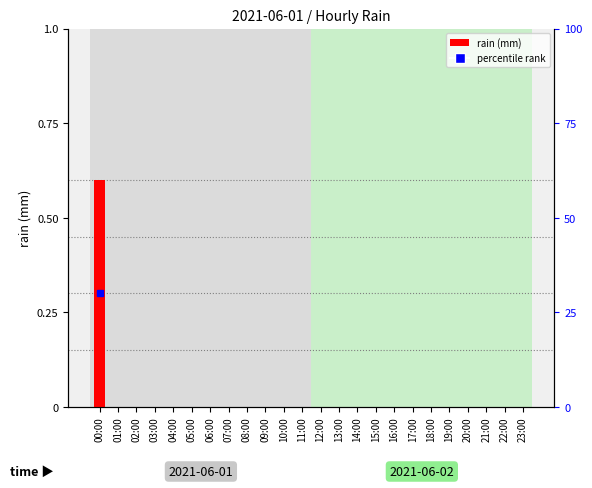

What is the sum of all values?

0.6